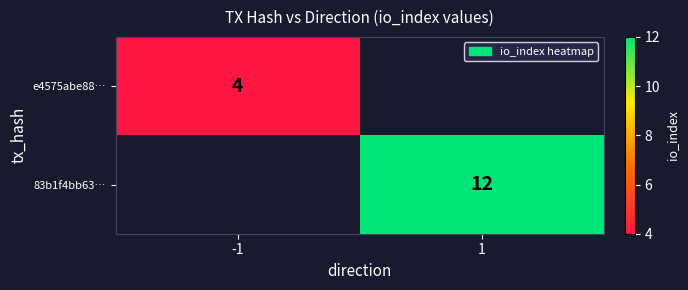

Is it true that 83b1f4bb63… equals 4 at 1?

False